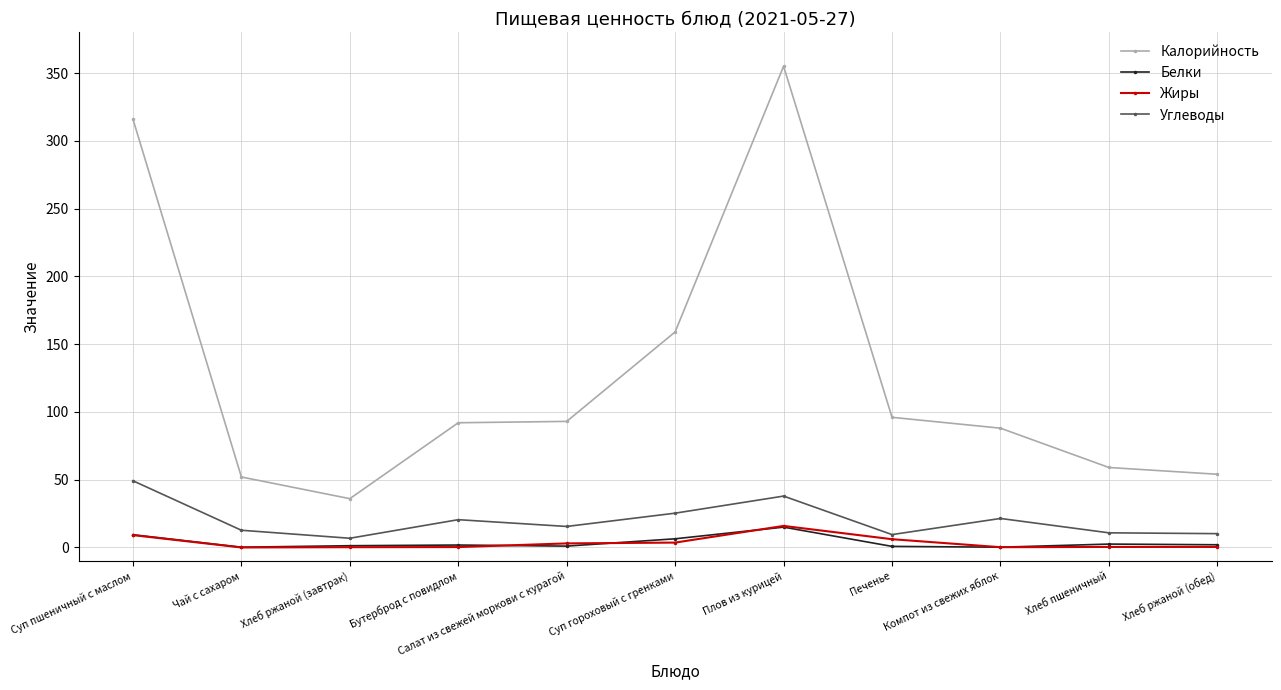

Where is Калорийность nearest to the value 195?

Суп гороховый с гренками